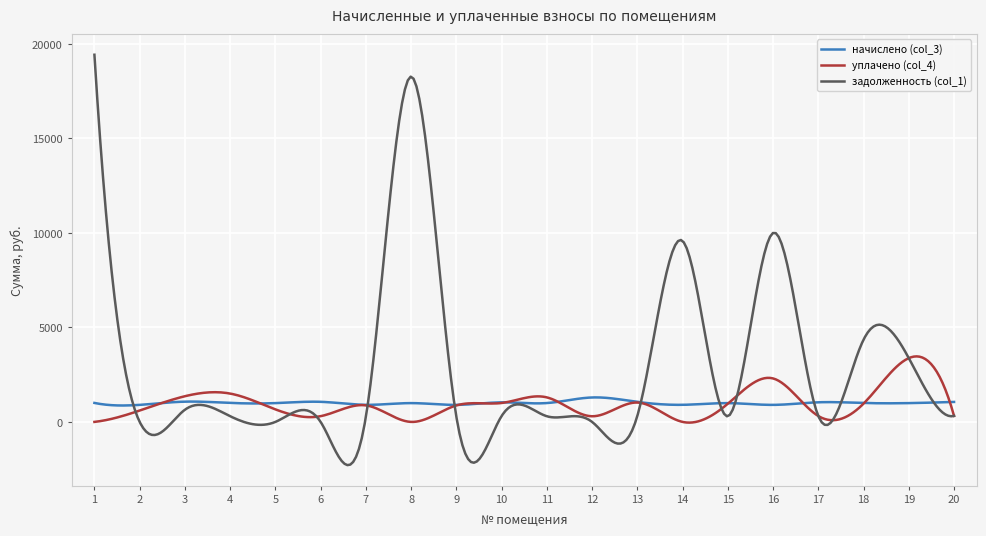

Which series has the largest total across all categories?

задолженность (col_1)